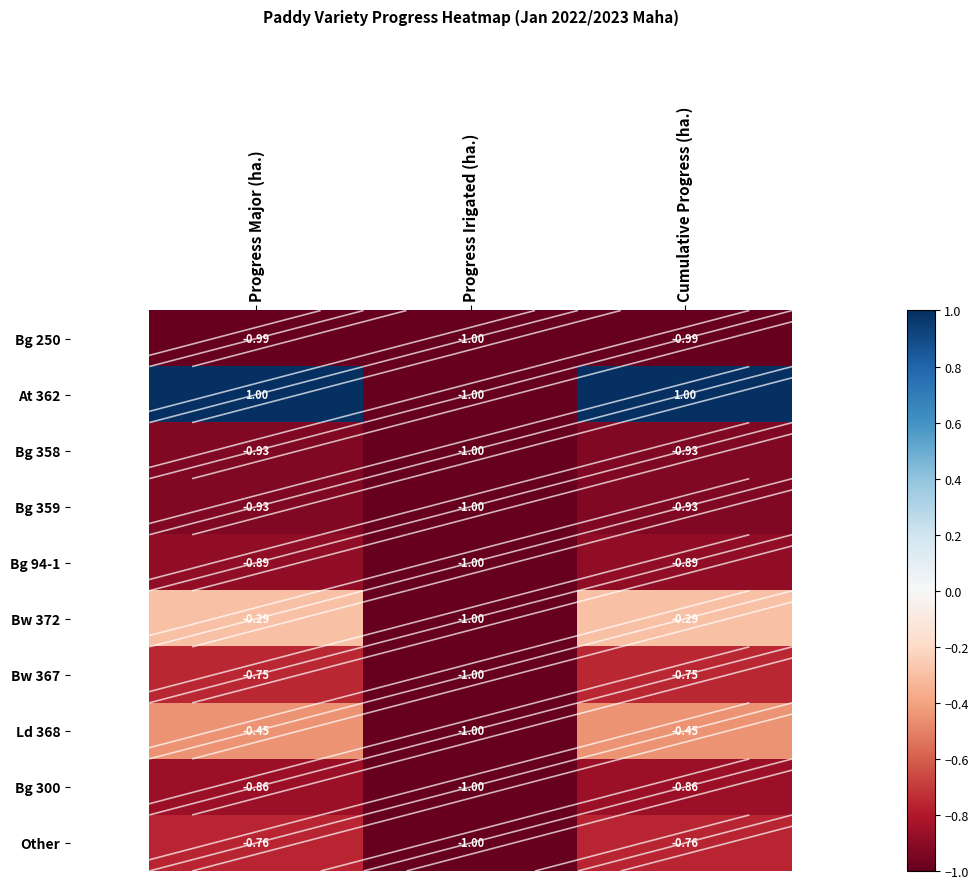

Which category has the lowest value in the Bg 94-1 series?

Progress Irigated (ha.)